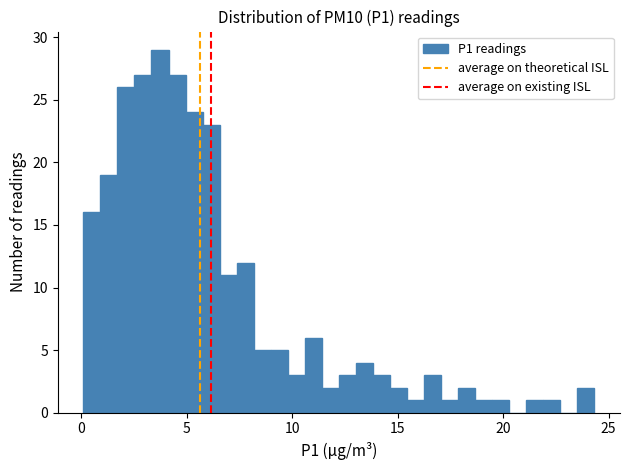

Around what value on the x-axis is the tallest bar? Give the approximate position of its centre, as read against the axis.

3.5